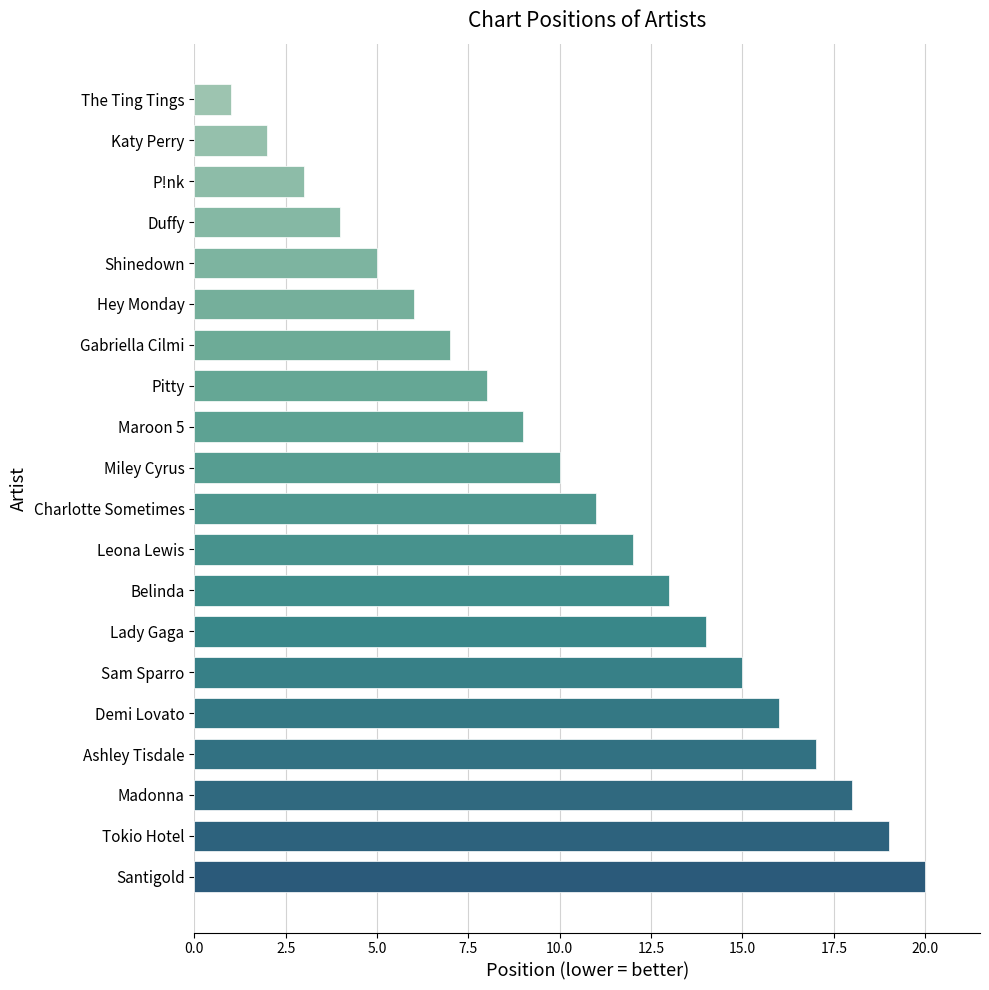

Where is the data nearest to the value 10?

Miley Cyrus